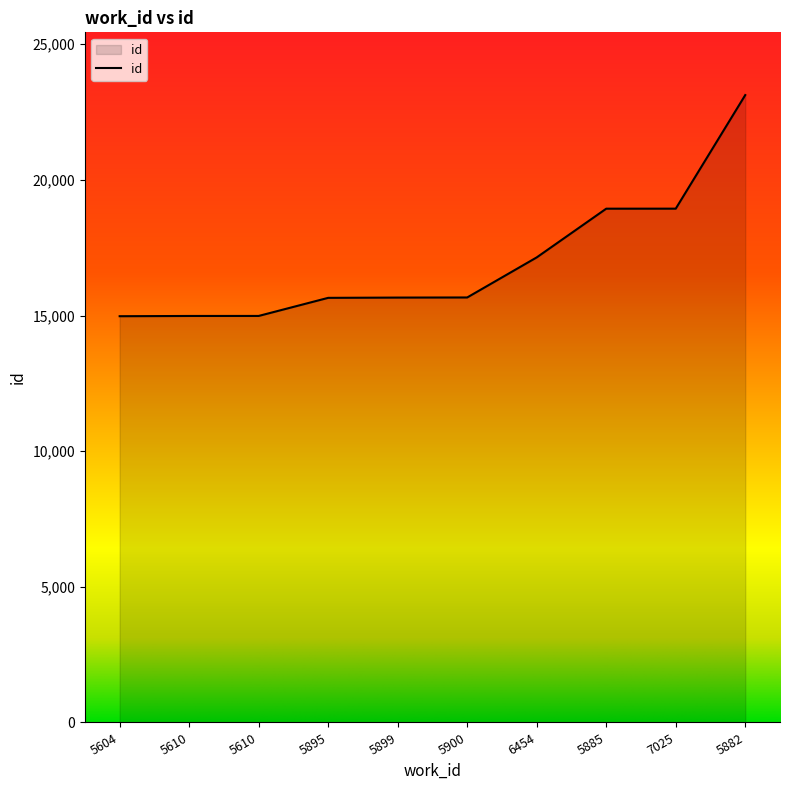

Does the chart have visible grid lines?

No